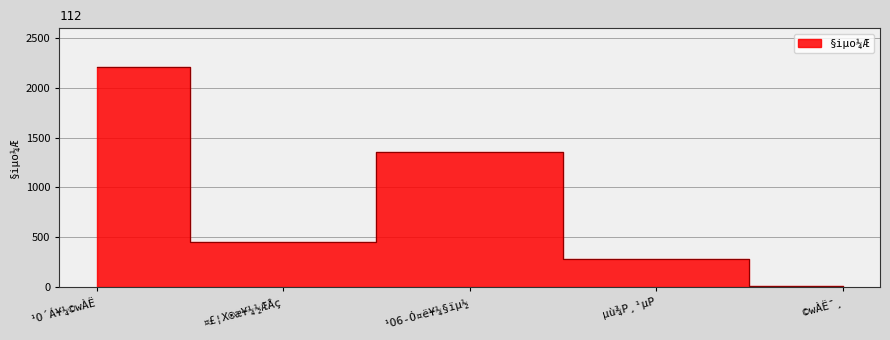

Is it true that the value at ©wÀË¯¸ is 5?

False